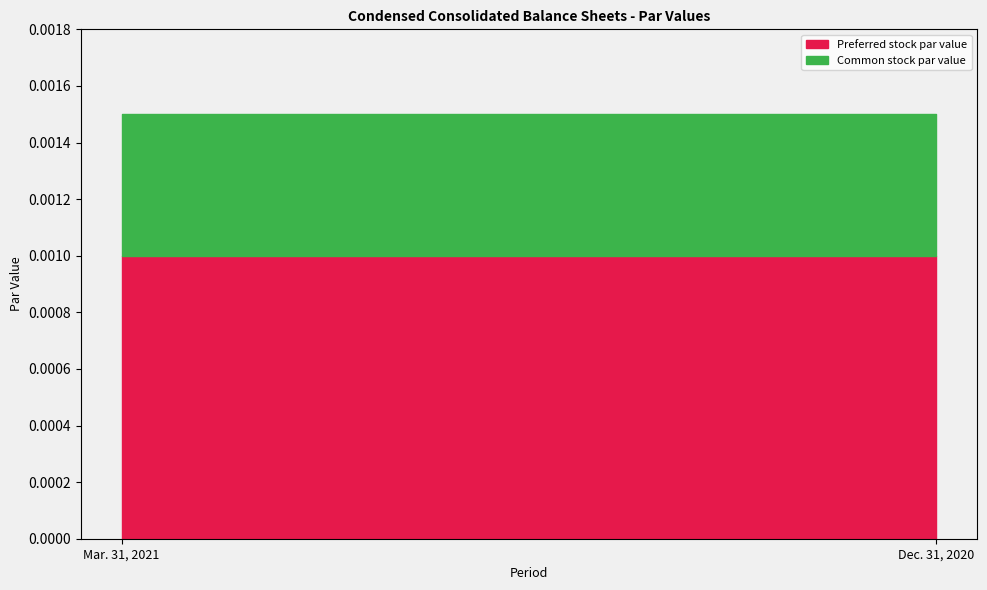

What are all the series names shown in the legend?

Preferred stock par value, Common stock par value